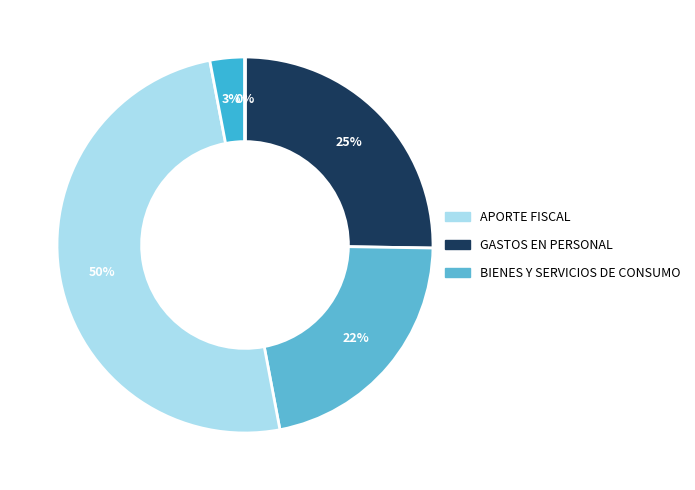

How many slices are in this pie chart?

5